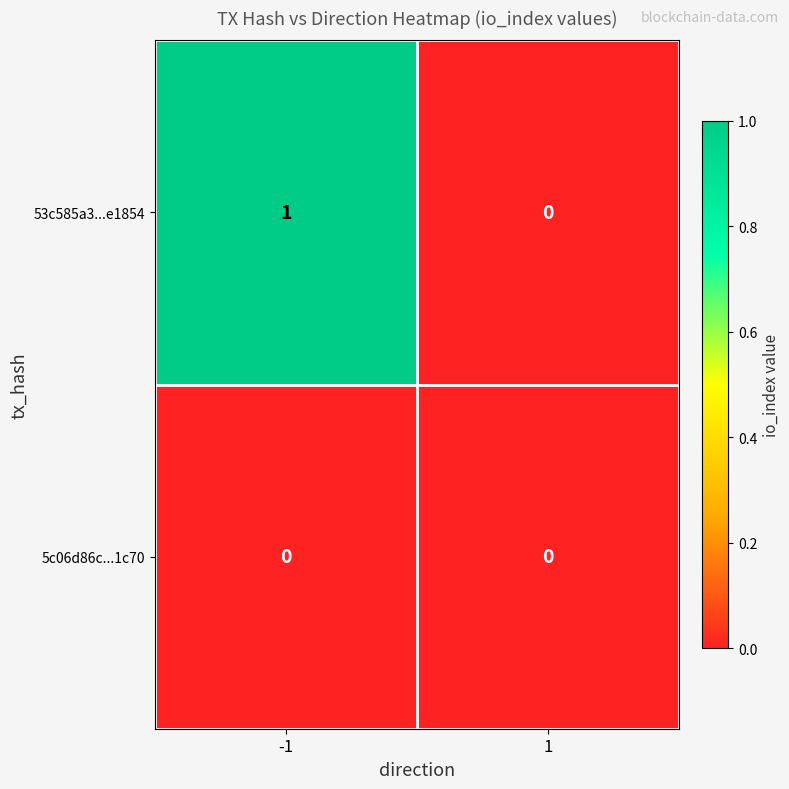

Reading left to right, transcribe all the data shown in this chart.

53c585a3...e1854: 1	0
5c06d86c...1c70: 0	0